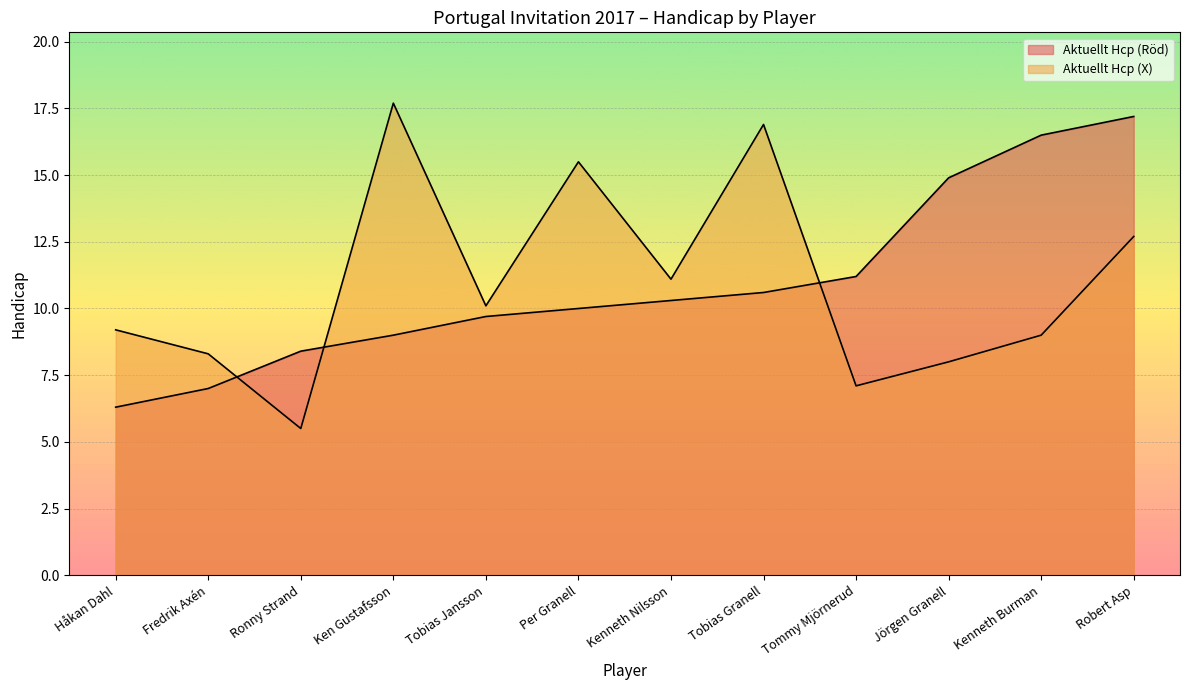

The value of Aktuellt Hcp (Röd) at Per Granell is 10.0. True or false?

True